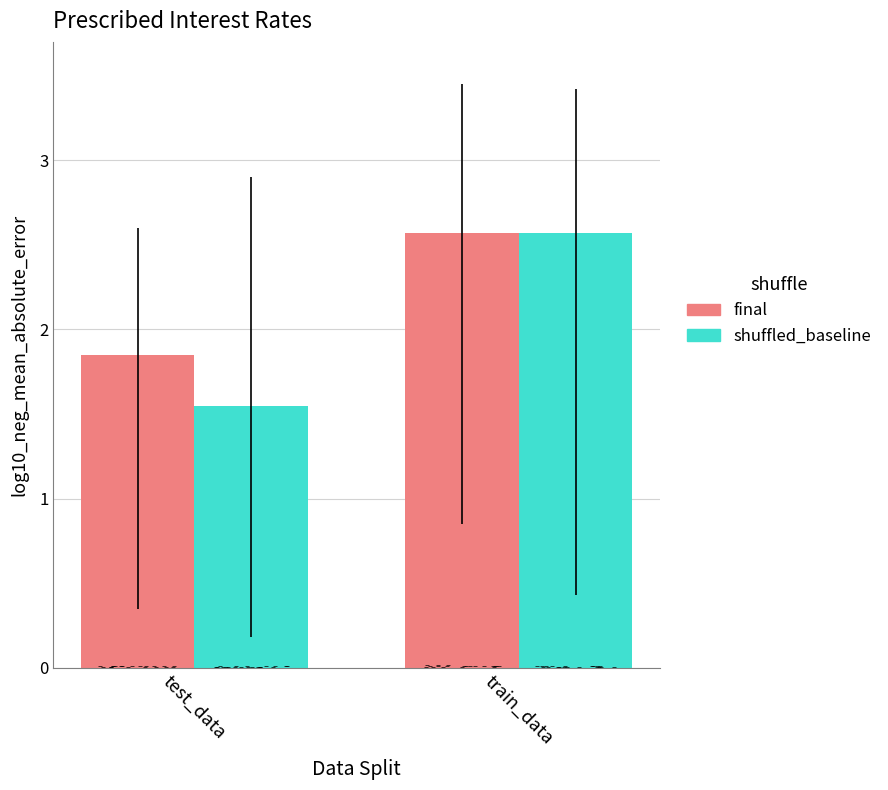

What is the total value across all series at train_data?

5.1